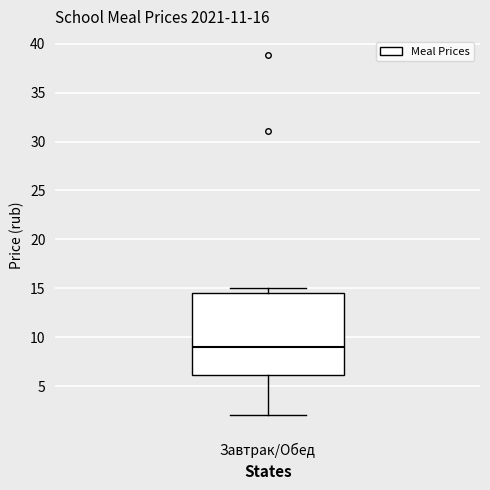

Where does the median line of the box for Завтрак/Обед sit on the y-axis? The values are not printed on the chart, so give them approximately, as read against the axis.

9.0